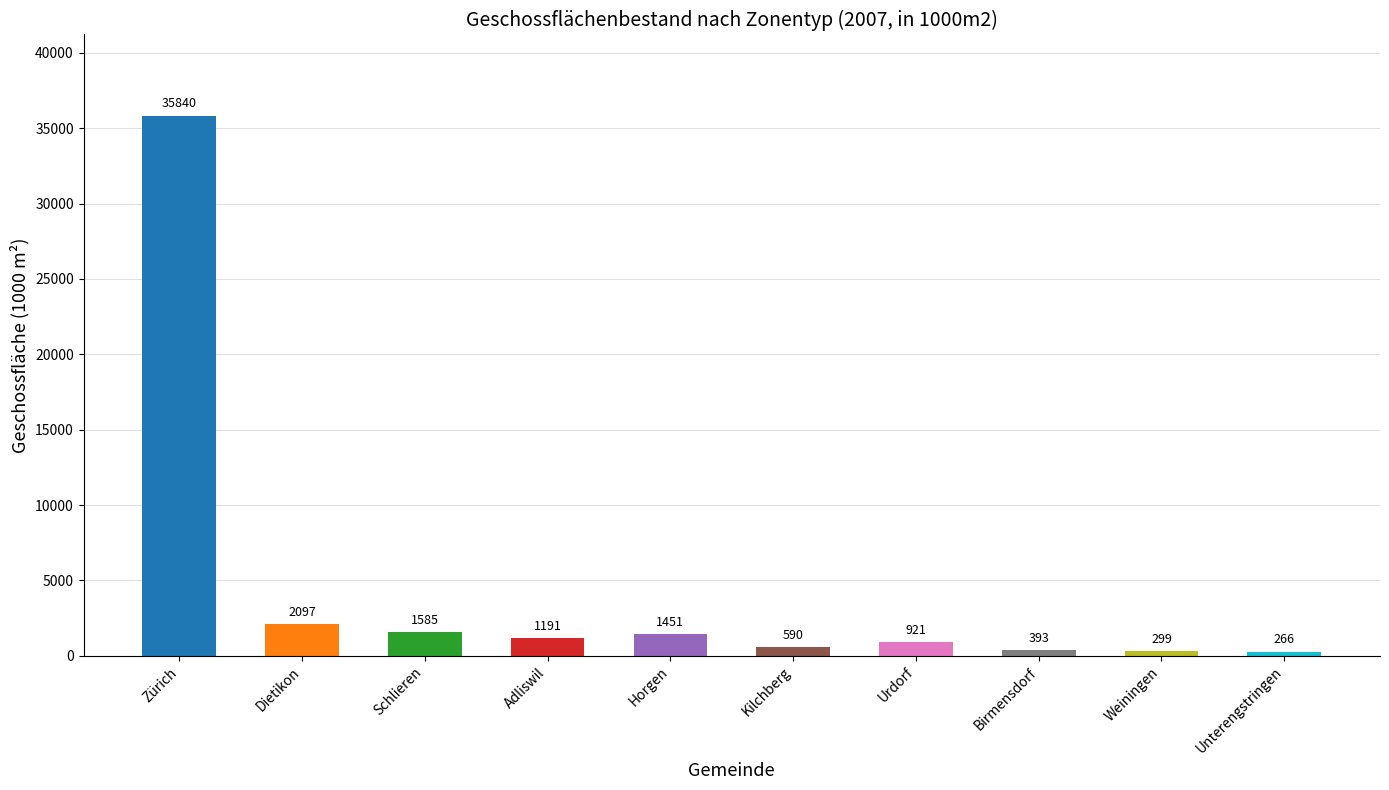

True or false: Total has a value of 1450.9 at Horgen.

True